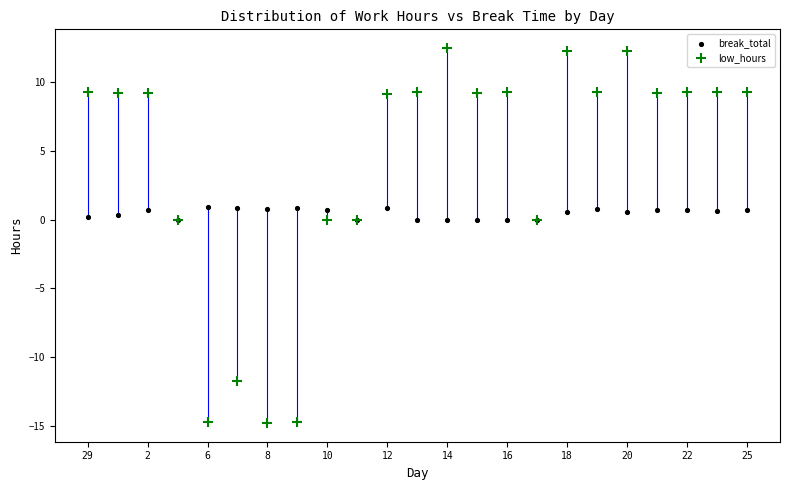

What are all the series names shown in the legend?

break_total, low_hours